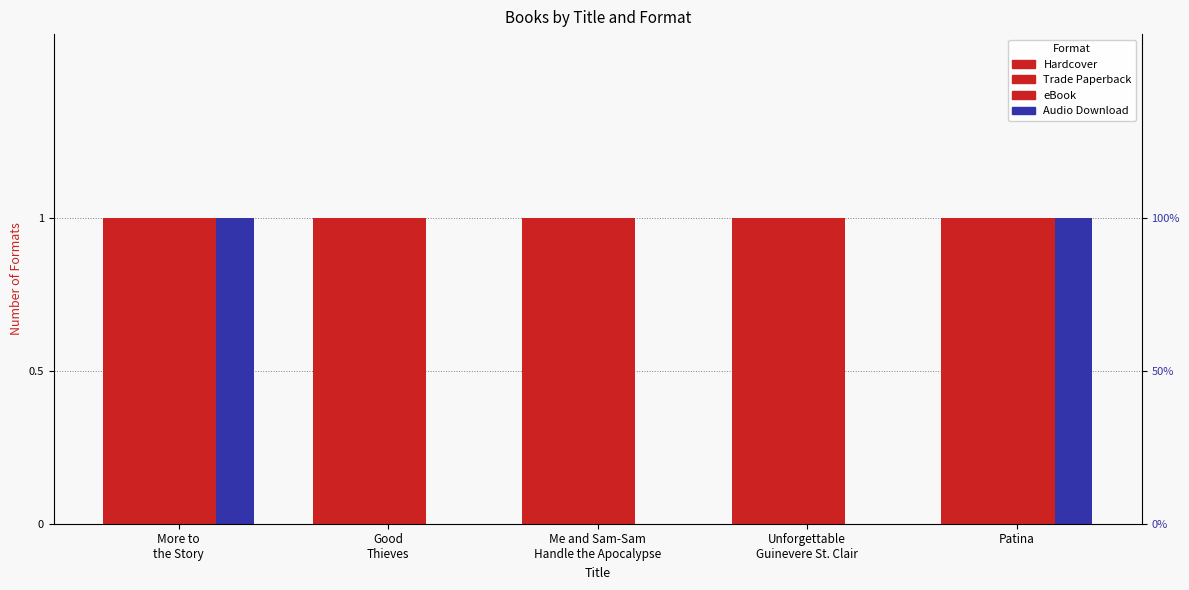

What is the label of the 5th bar from the right?

More to
the Story